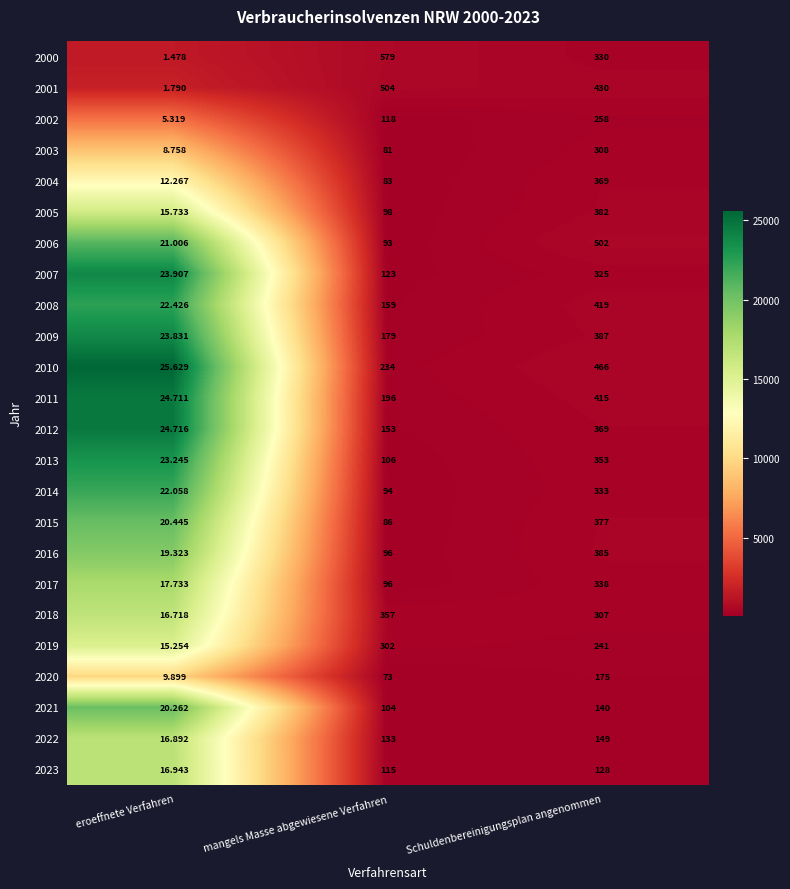

List the labels in order of 2000 value, largest first.

mangels Masse abgewiesene Verfahren, Schuldenbereinigungsplan angenommen, eroeffnete Verfahren